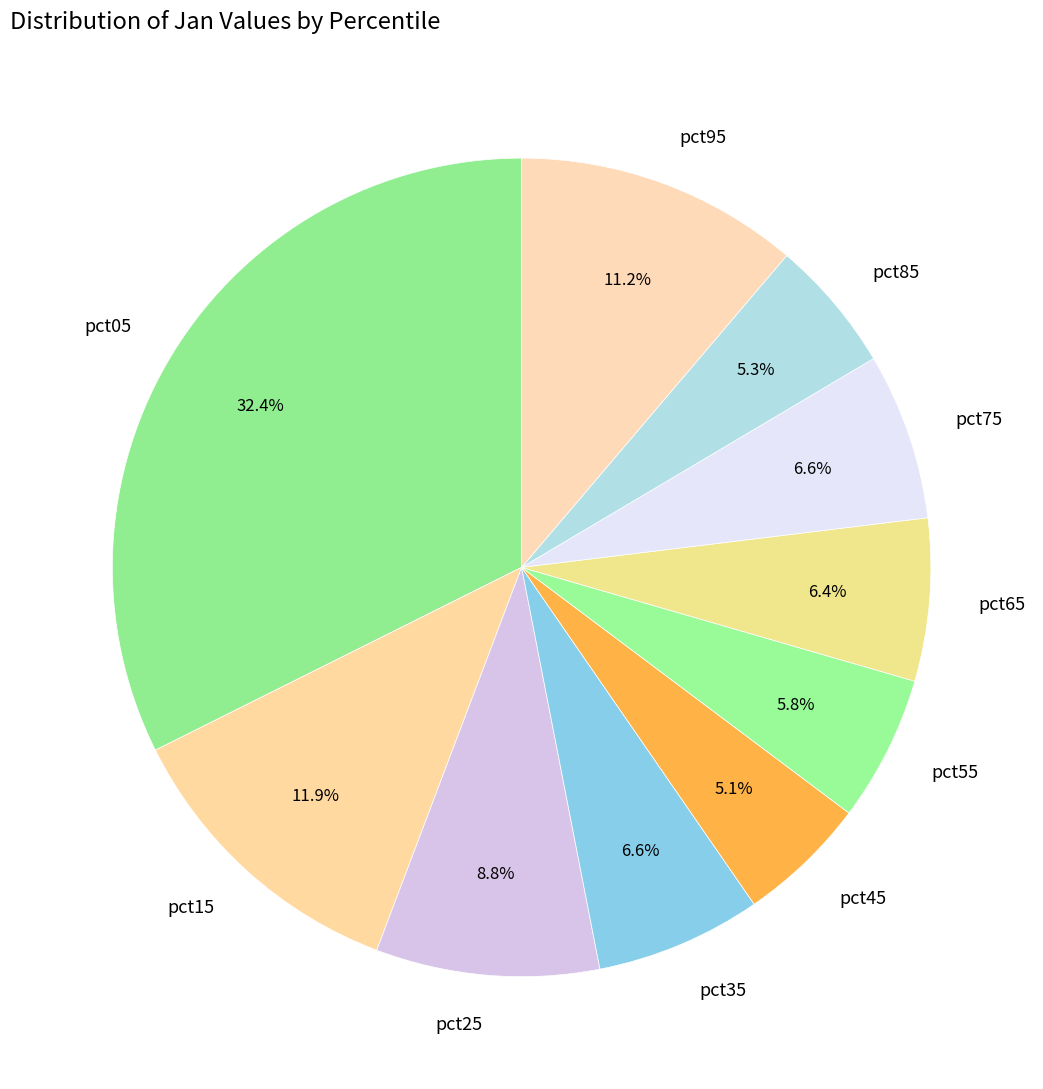

Which category has the biggest portion of the pie?

pct05